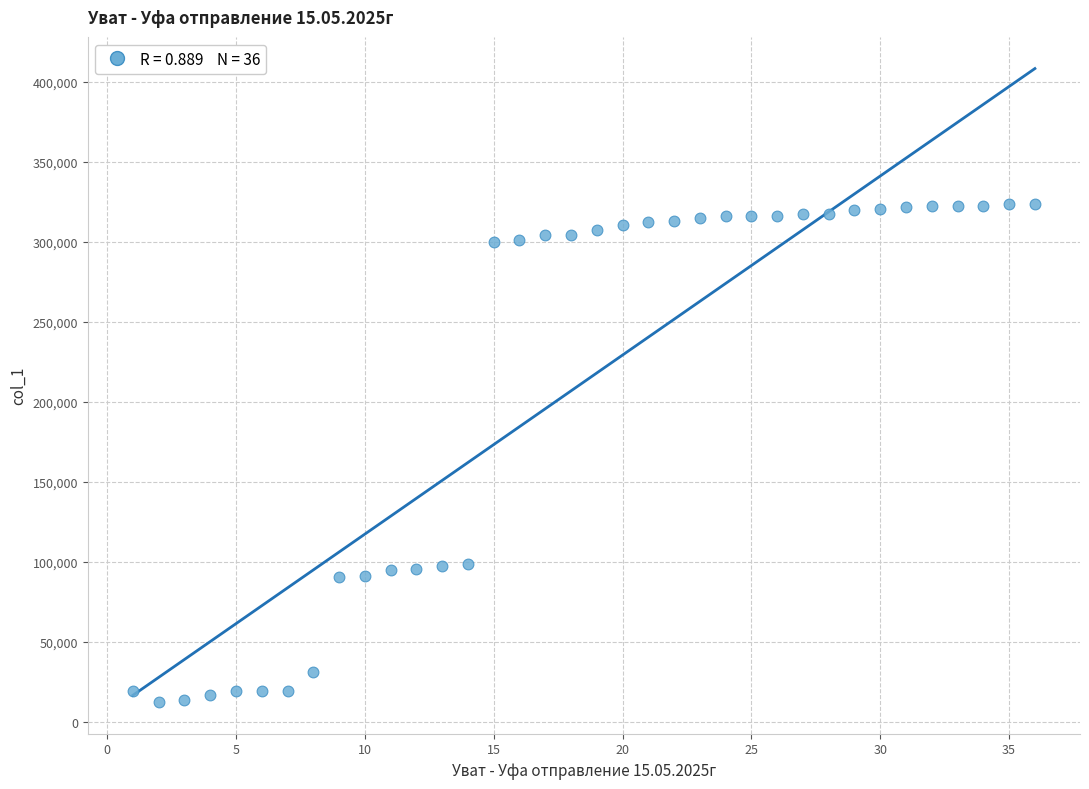

What is the range of X values (max minus min)?

35